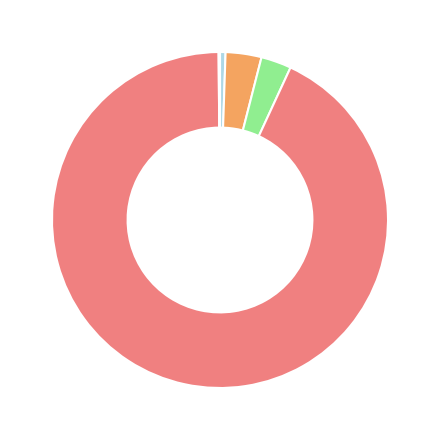

Does any single category account for the majority?

Yes